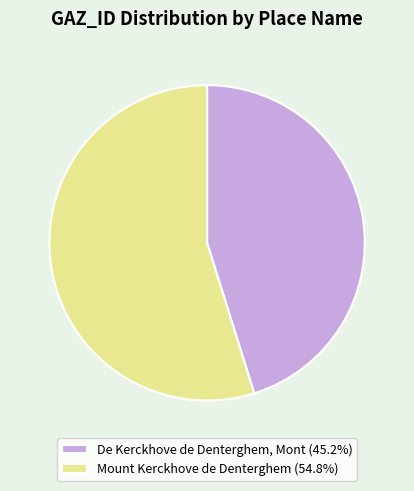

What is the smallest slice in the pie chart?

De Kerckhove de Denterghem, Mont